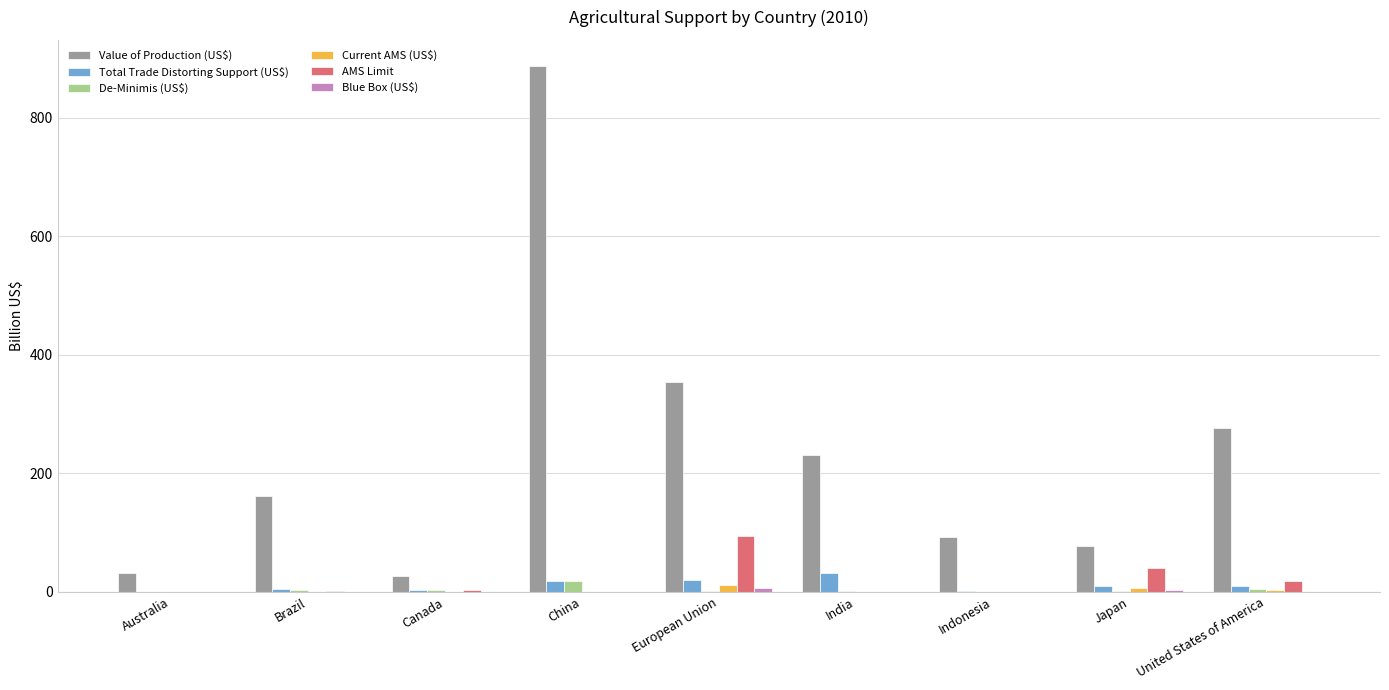

Count the number of data series in this chart.

6